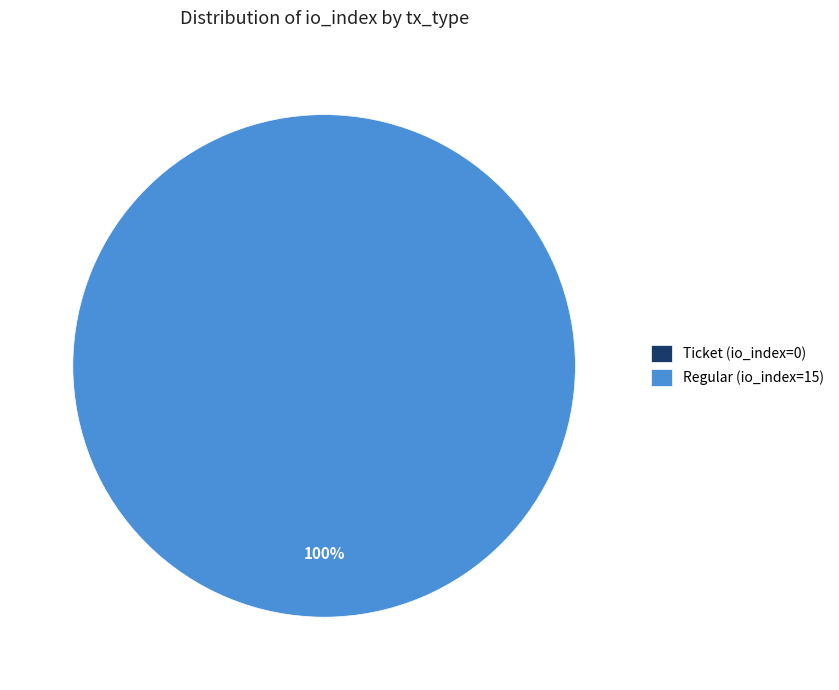

Is it true that Ticket (io_index=0) is 1% of the pie?

False